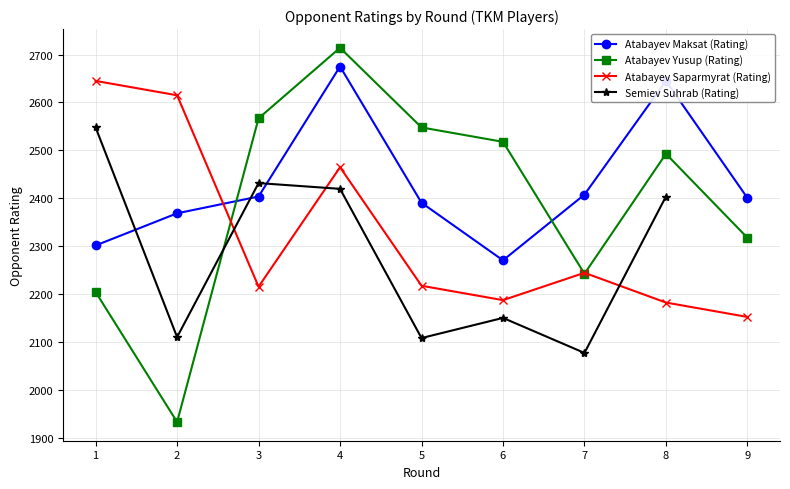

Which series has the largest total across all categories?

Atabayev Maksat (Rating)